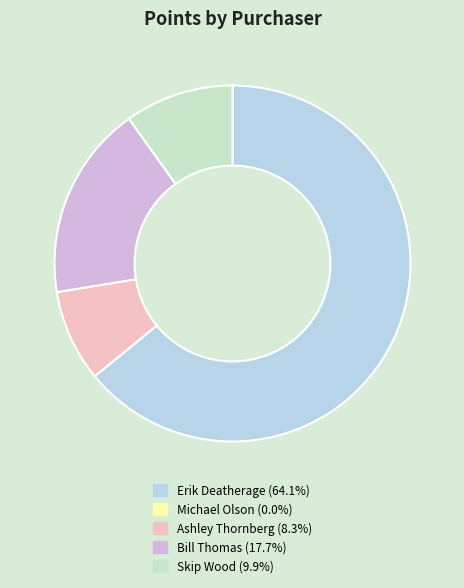

What is the total percentage of Bill Thomas and Michael Olson?

17.7%